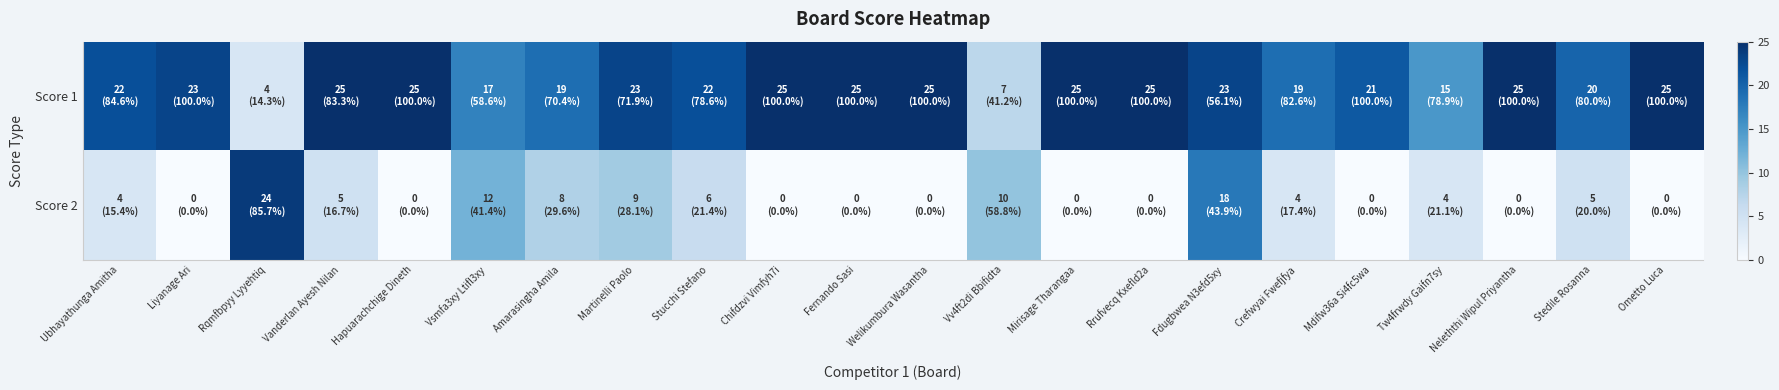

Rank the series by their maximum value, from lowest to highest.

Score 2, Score 1